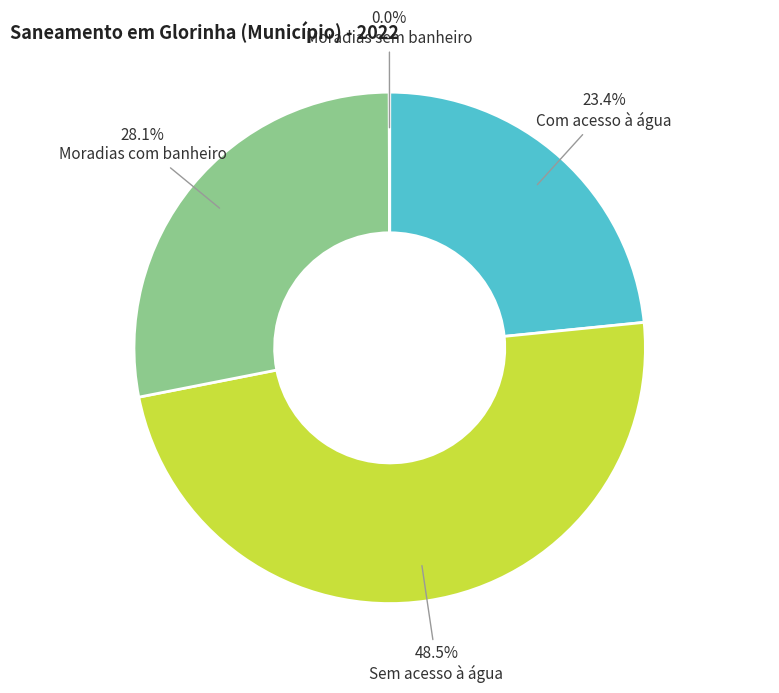

Is there any slice that represents more than half of the pie?

No